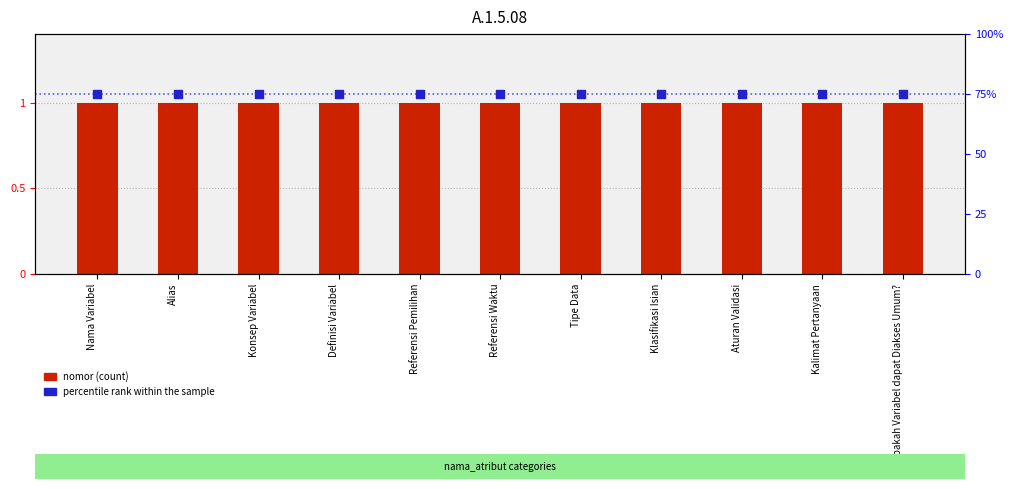

Which series has the widest spread of Y values?

nomor (count)